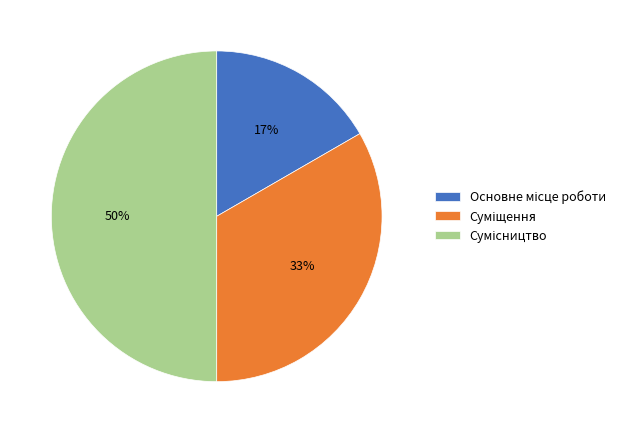

To the nearest percent, what is the average slice percentage?

33%